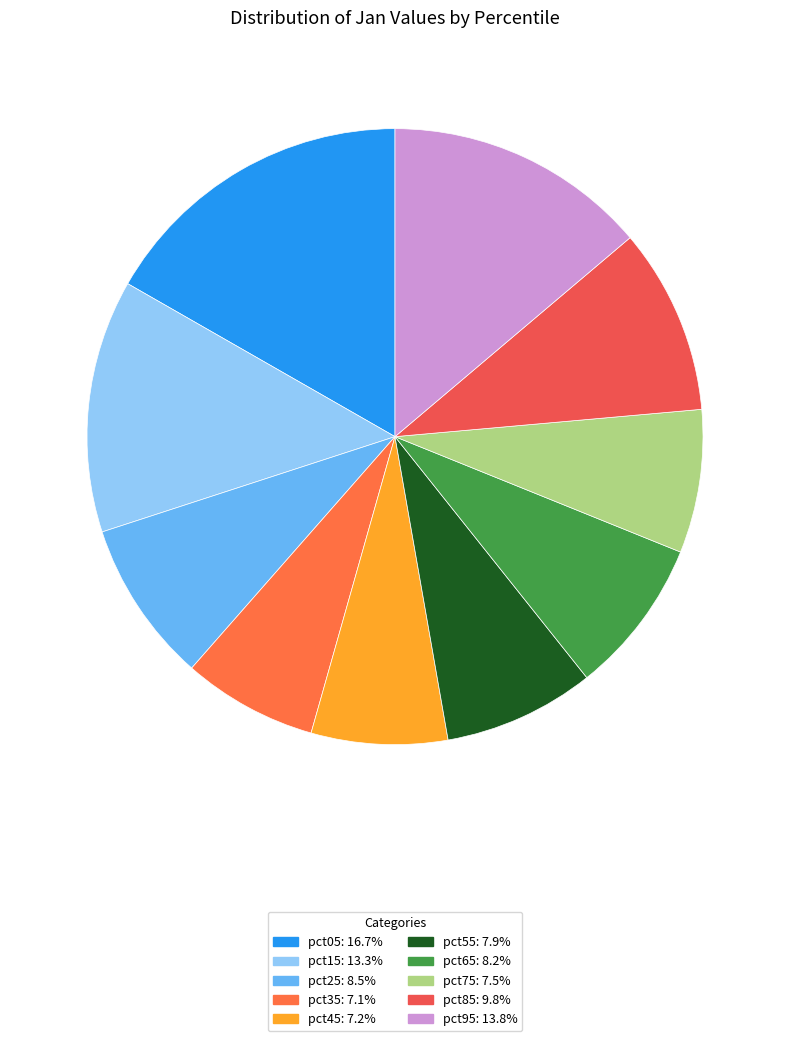

Count the number of slices in the pie.

10